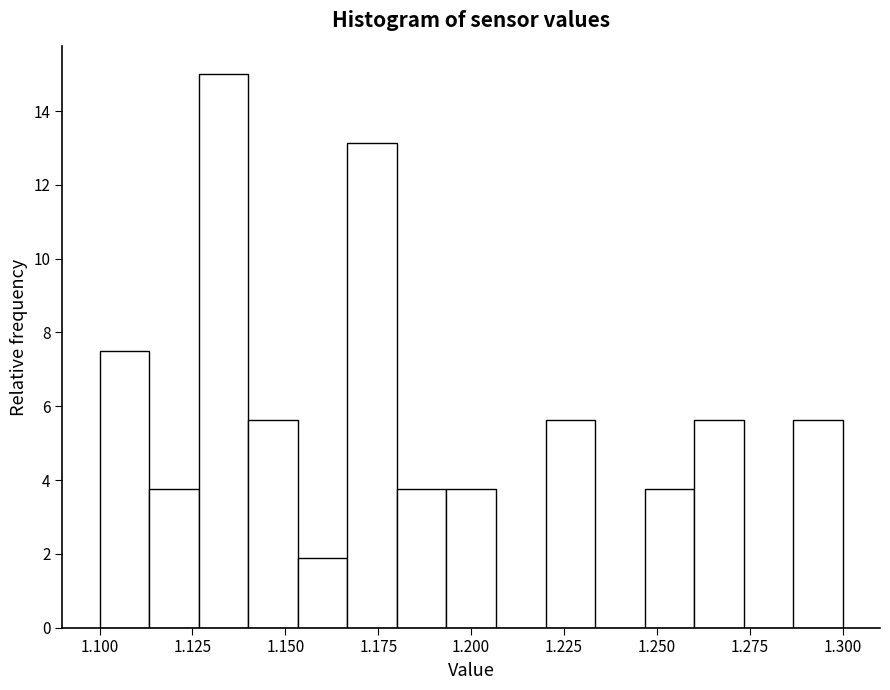

Around what value on the x-axis is the tallest bar? Give the approximate position of its centre, as read against the axis.

1.135